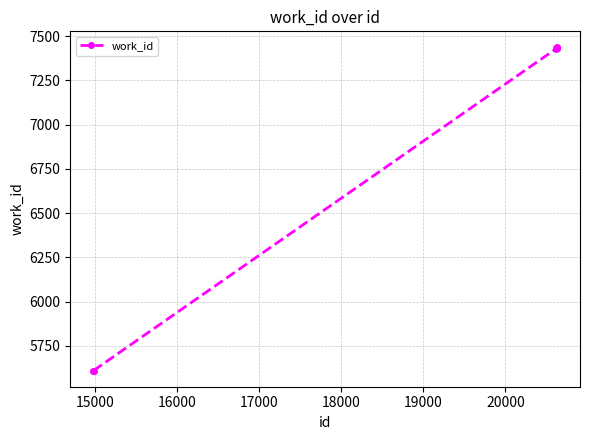

What is the value of the 2nd point from the left?

5610